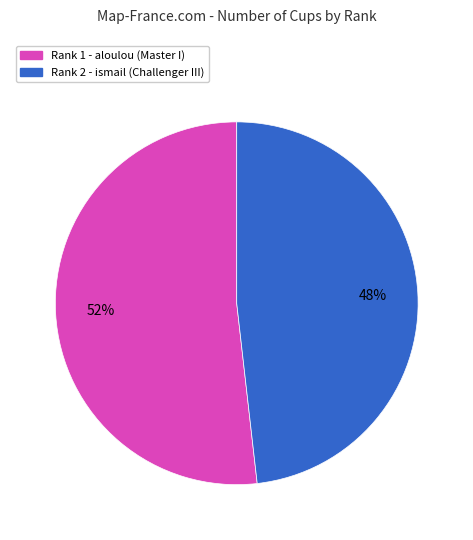

Is there any slice that represents more than half of the pie?

Yes